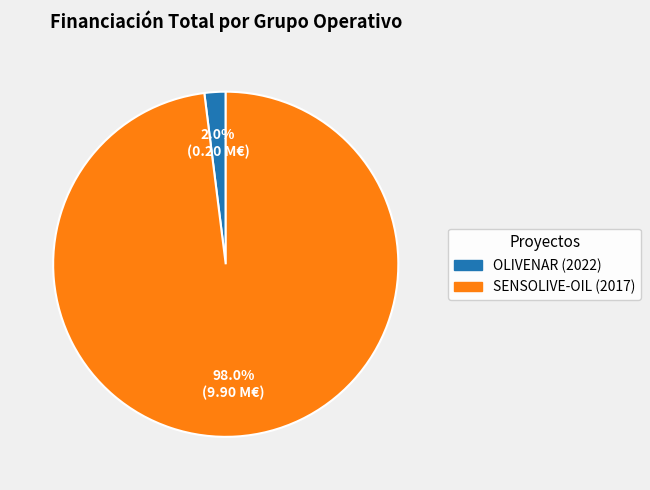

How many segments does this pie chart have?

2